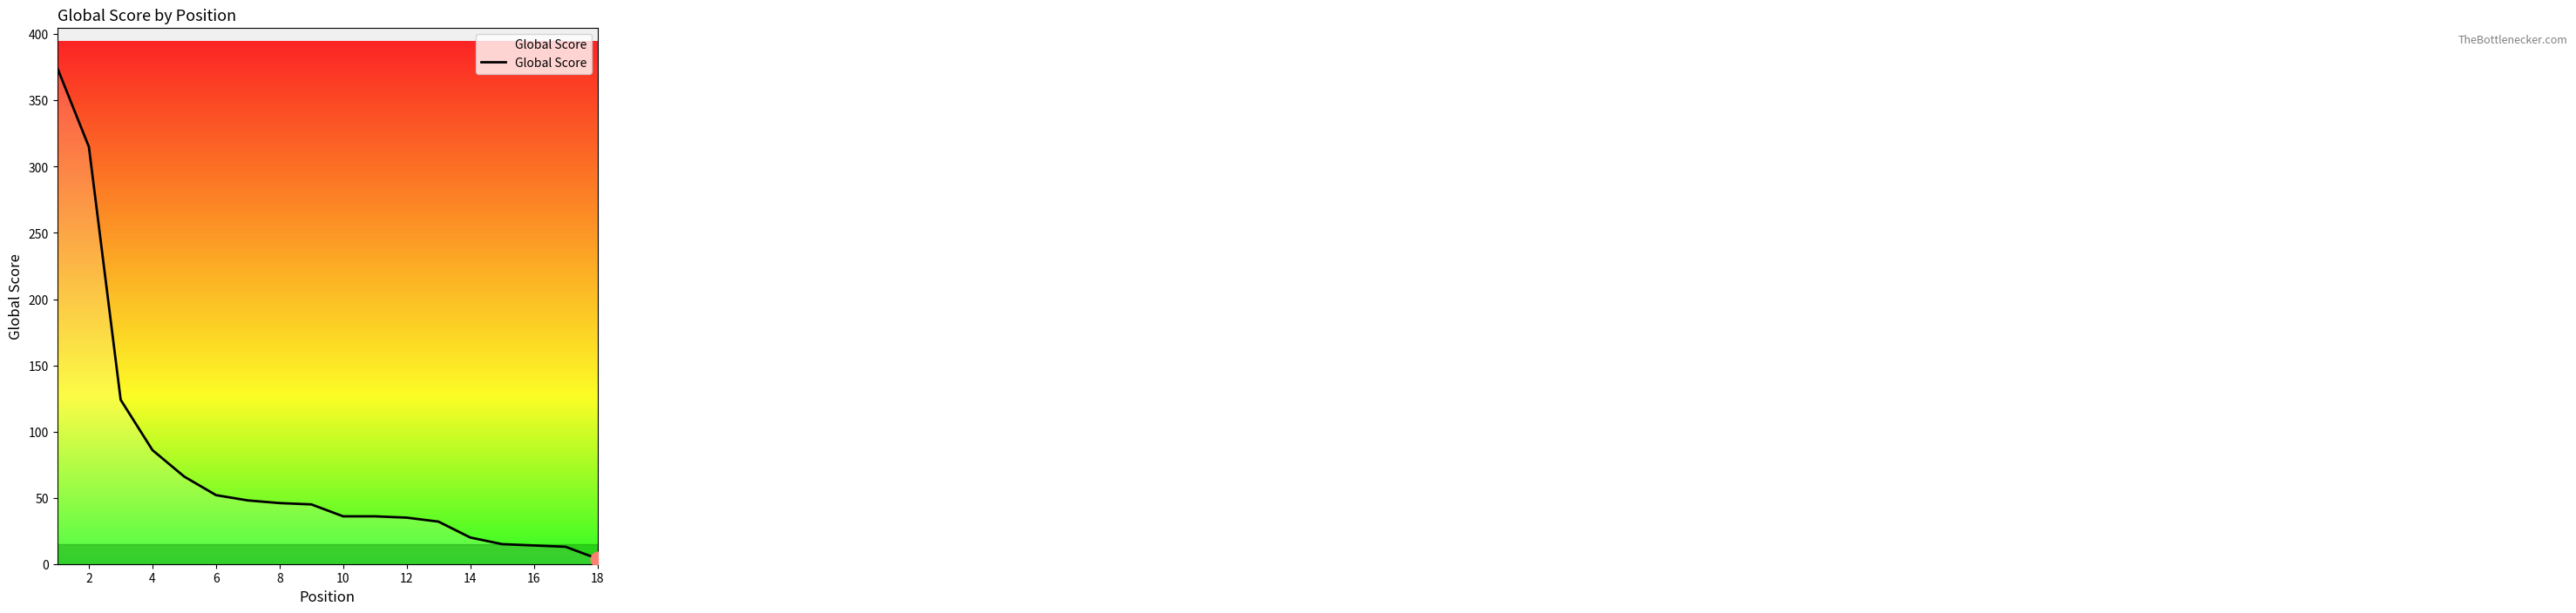

What is the greatest value displayed?

375